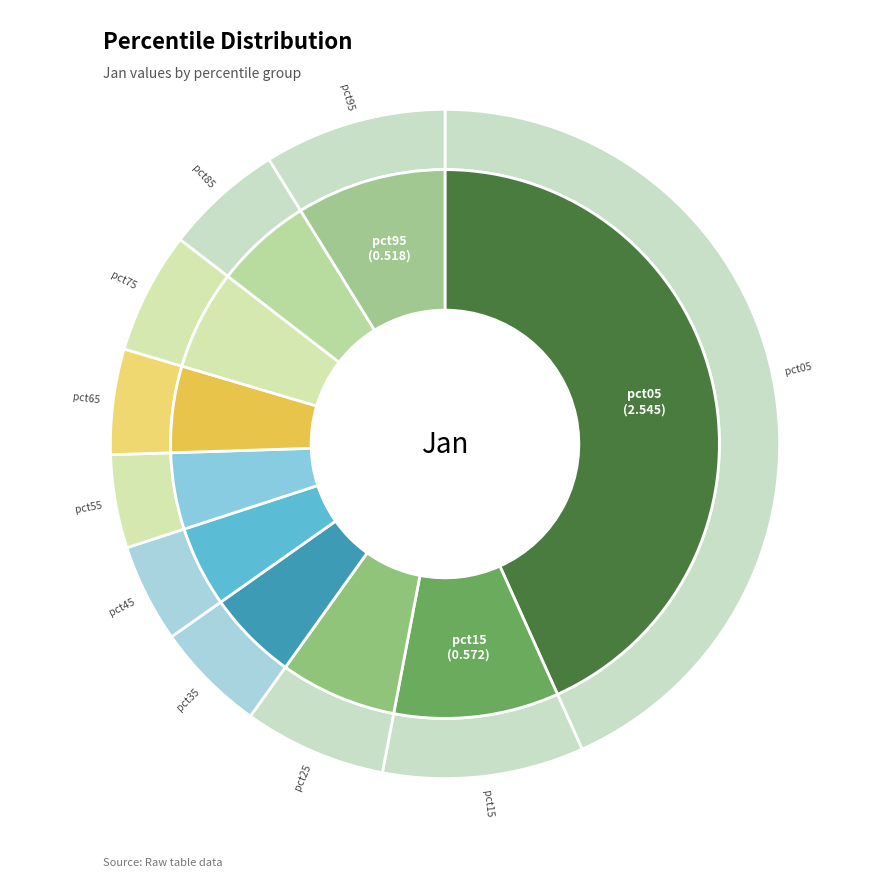

Is pct75 the majority of the pie?

No